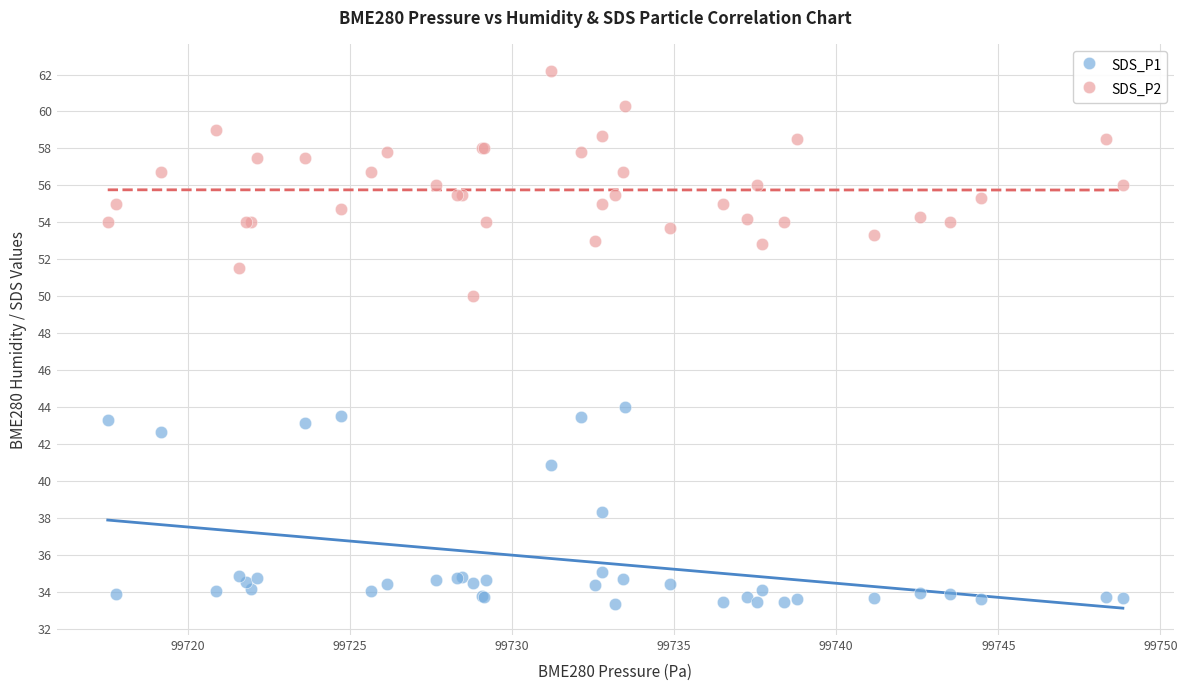

Which series has the widest spread of Y values?

SDS_P2